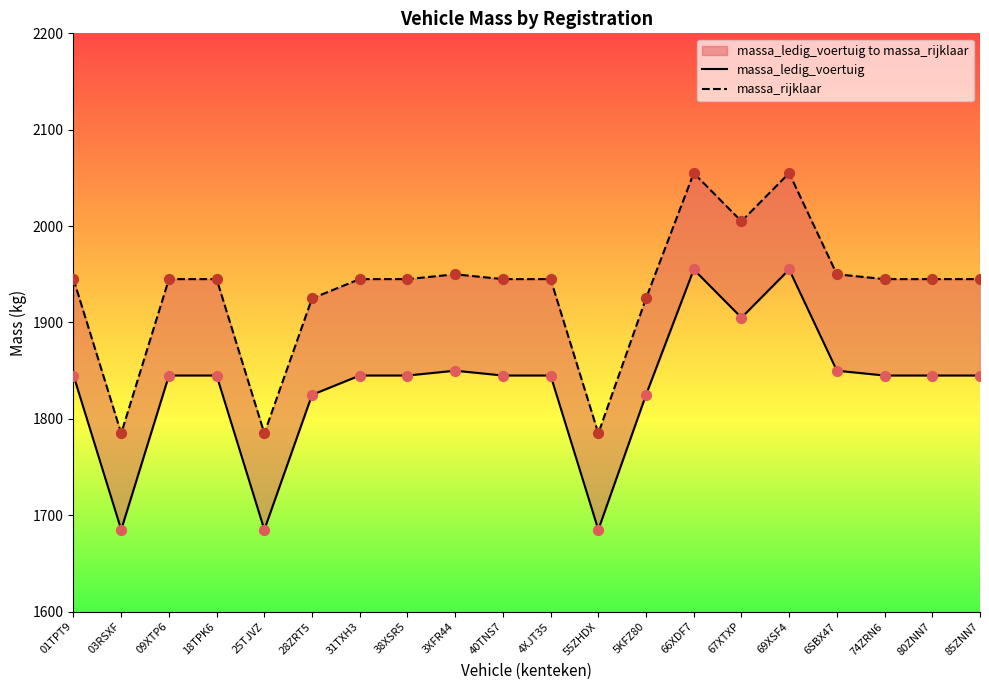

Which series reaches the minimum Y coordinate?

massa_ledig_voertuig